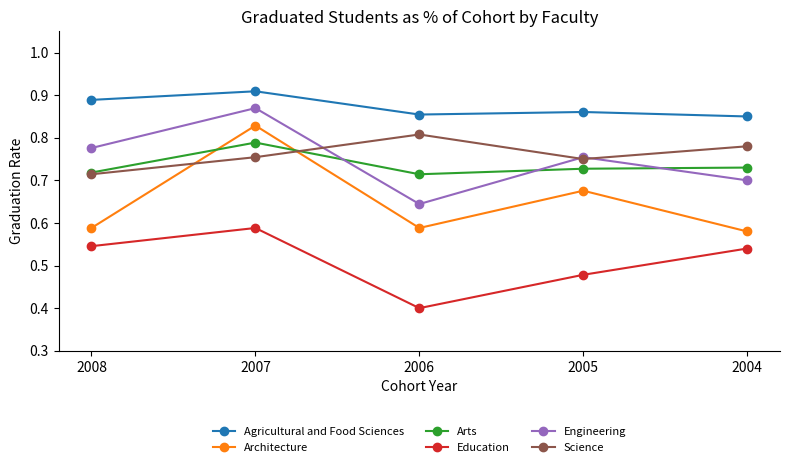

Which series has the widest spread of values?

Architecture